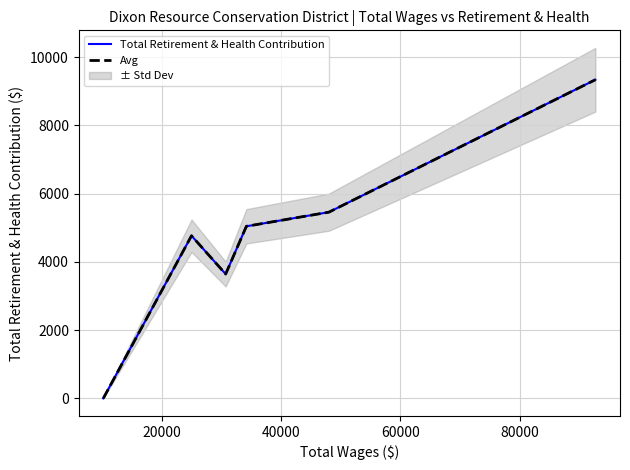

True or false: Total Retirement & Health Contribution has more than 0 points higher than both neighbors.

True